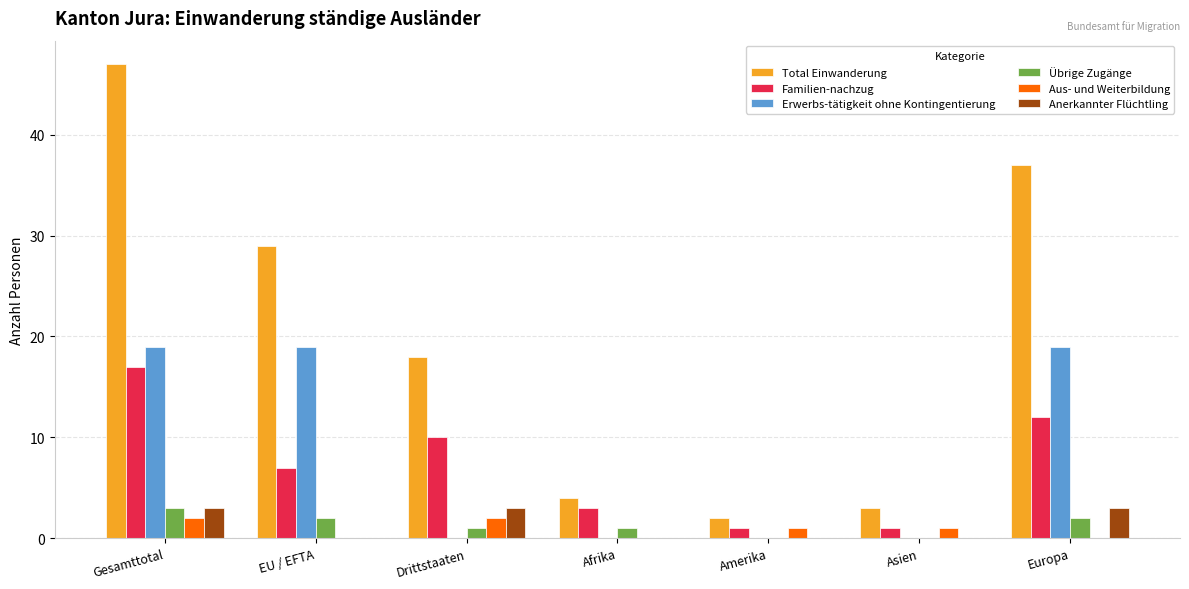

Reading left to right, transcribe all the data shown in this chart.

Total Einwanderung: 47	29	18	4	2	3	37
Familien-nachzug: 17	7	10	3	1	1	12
Erwerbs-tätigkeit ohne Kontingentierung: 19	19	0	0	0	0	19
Übrige Zugänge: 3	2	1	1	0	0	2
Aus- und Weiterbildung: 2	0	2	0	1	1	0
Anerkannter Flüchtling: 3	0	3	0	0	0	3